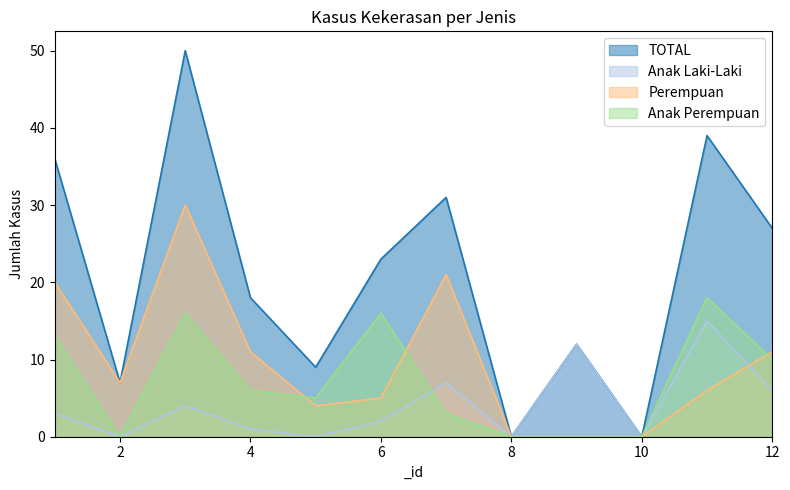

Is the value of Perempuan at 11 greater than the value of Anak Perempuan at 8?

Yes